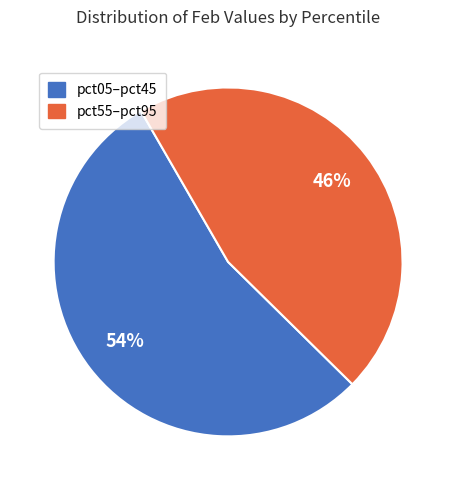

What percentage is the pct55–pct95 slice, to the nearest percent?

46%